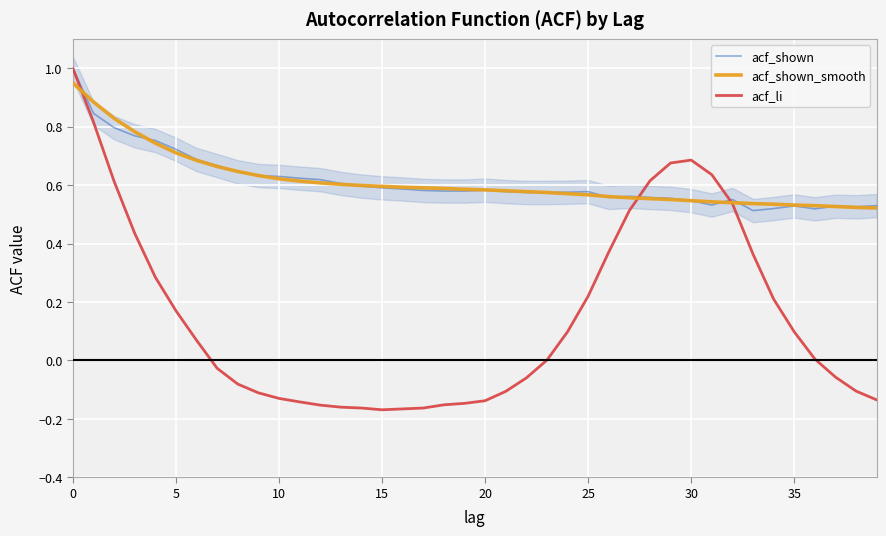

Read the acf_shown_smooth value at 32.

0.5